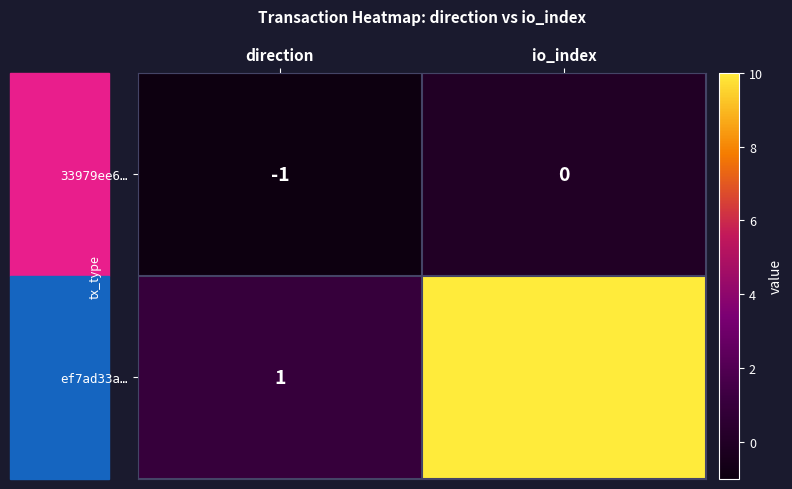

What is the total value across all series at io_index?

10